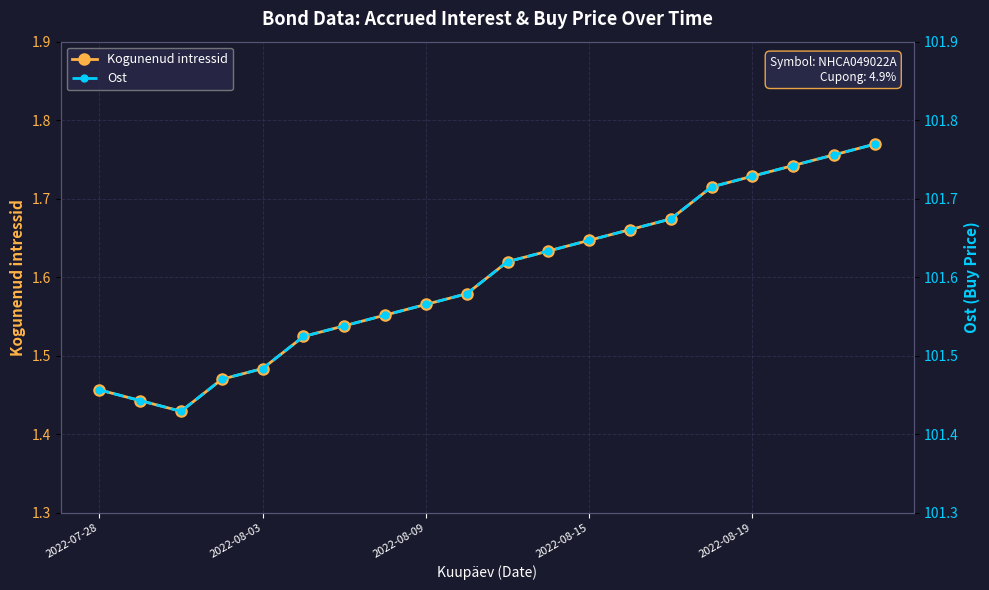

At which category is the sum across all series the highest?

19